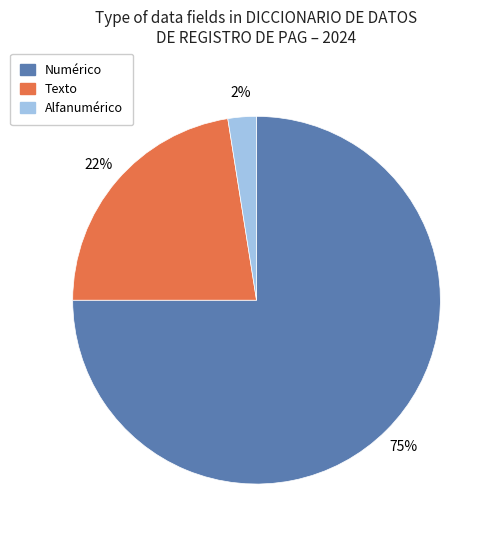

Approximately how many times larger is the value at Texto compared to Numérico?

0.3